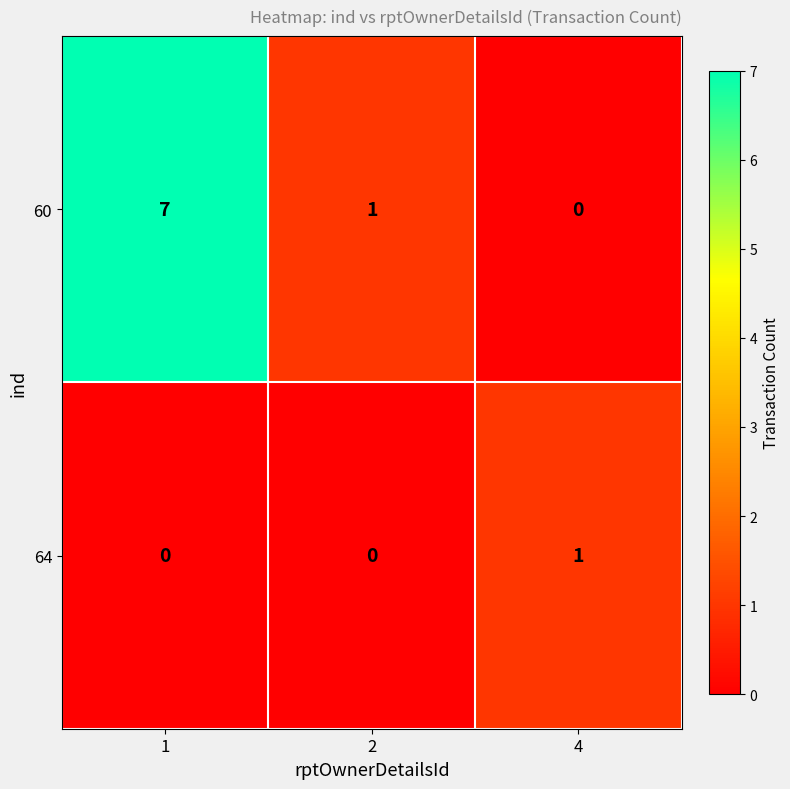

Count the number of data series in this chart.

2